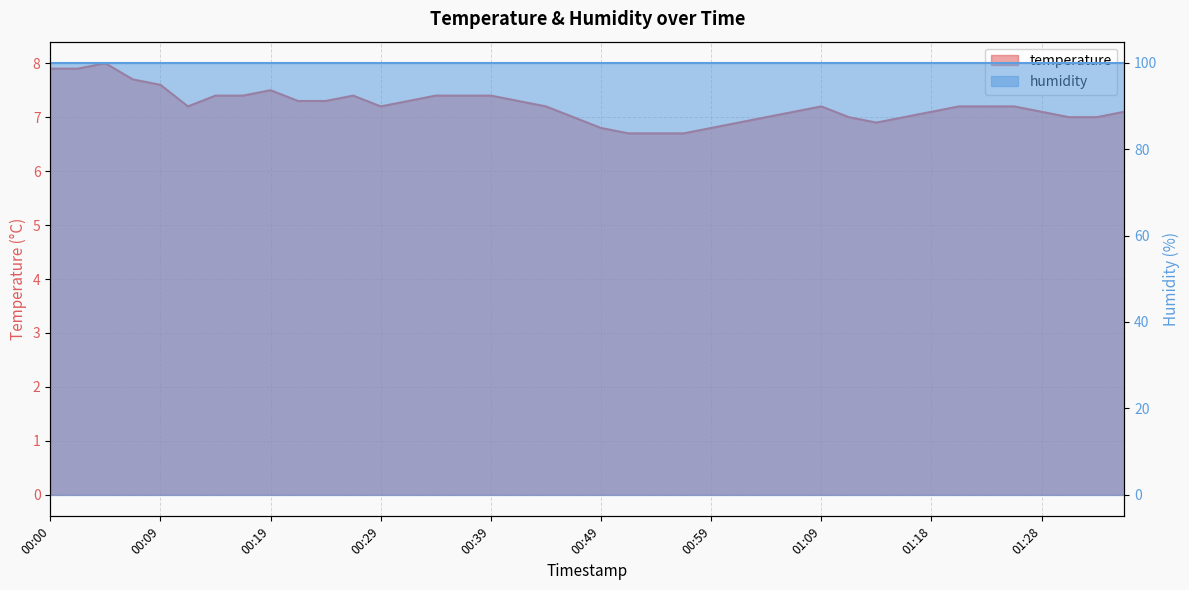

Reading left to right, list all the values displayed in this chart.

00:00=7.9	00:02=7.9	00:04=8.0	00:07=7.7	00:09=7.6	00:12=7.2	00:14=7.4	00:17=7.4	00:19=7.5	00:22=7.3	00:24=7.3	00:27=7.4	00:29=7.2	00:31=7.3	00:34=7.4	00:36=7.4	00:39=7.4	00:41=7.3	00:44=7.2	00:46=7.0	00:49=6.8	00:51=6.7	00:54=6.7	00:56=6.7	00:59=6.8	01:01=6.9	01:04=7.0	01:06=7.1	01:09=7.2	01:11=7.0	01:13=6.9	01:16=7.0	01:18=7.1	01:21=7.2	01:23=7.2	01:26=7.2	01:28=7.1	01:30=7.0	01:33=7.0	01:35=7.1